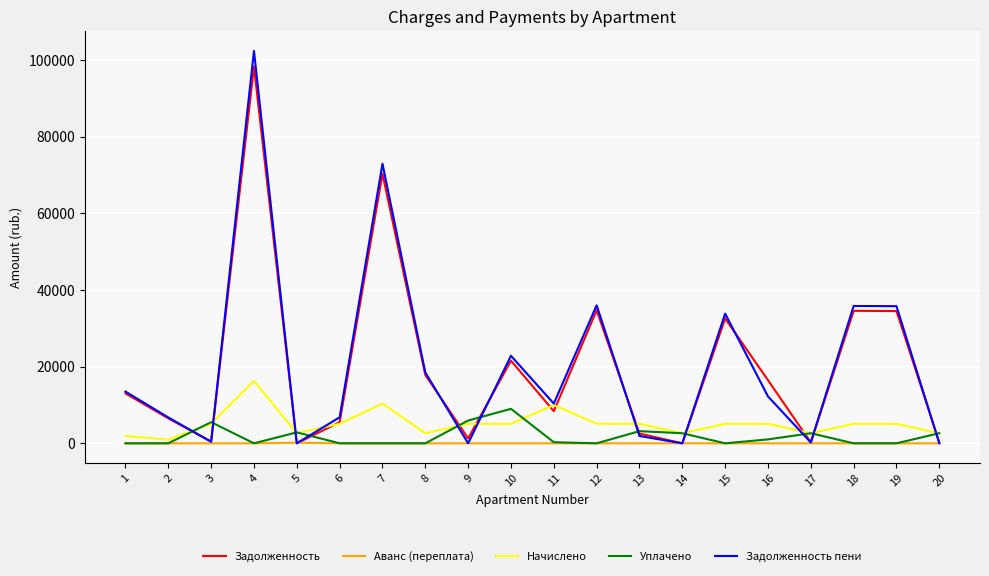

What is the highest value of the Начислено series?

16263.0